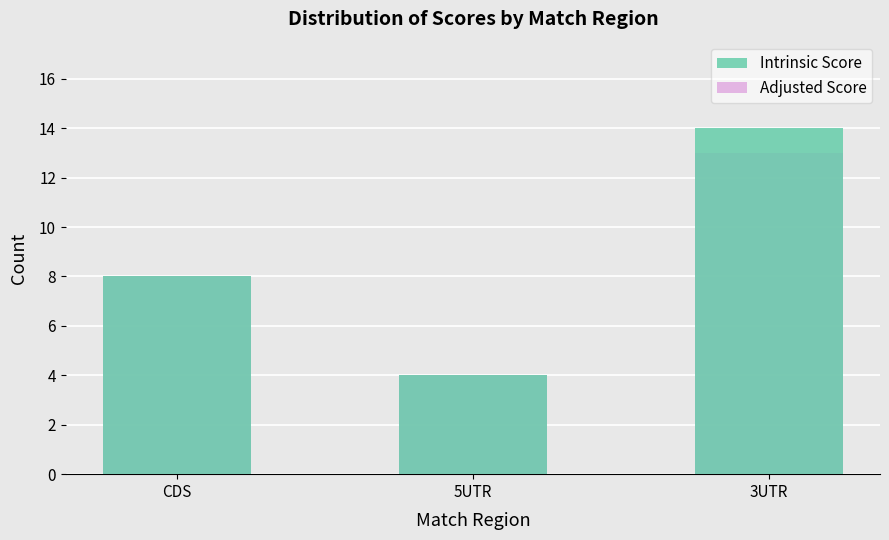

At which label does Adjusted Score first exceed 8?

3UTR